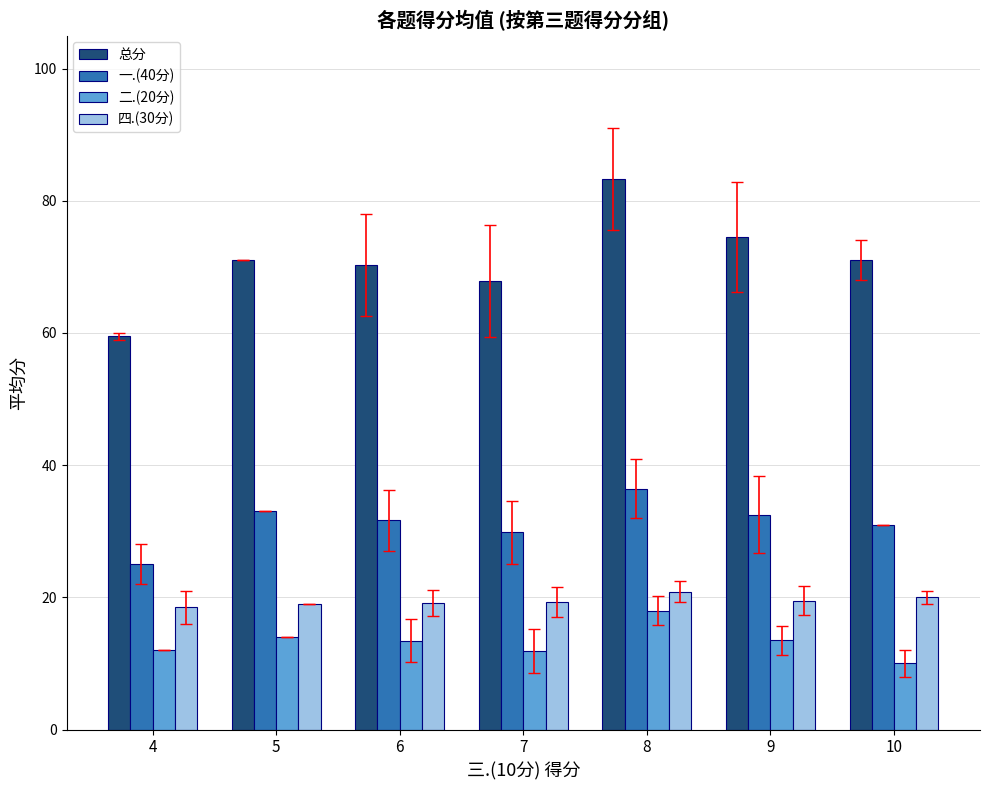

List the series in order of their peak value, highest first.

总分, 一.(40分), 四.(30分), 二.(20分)